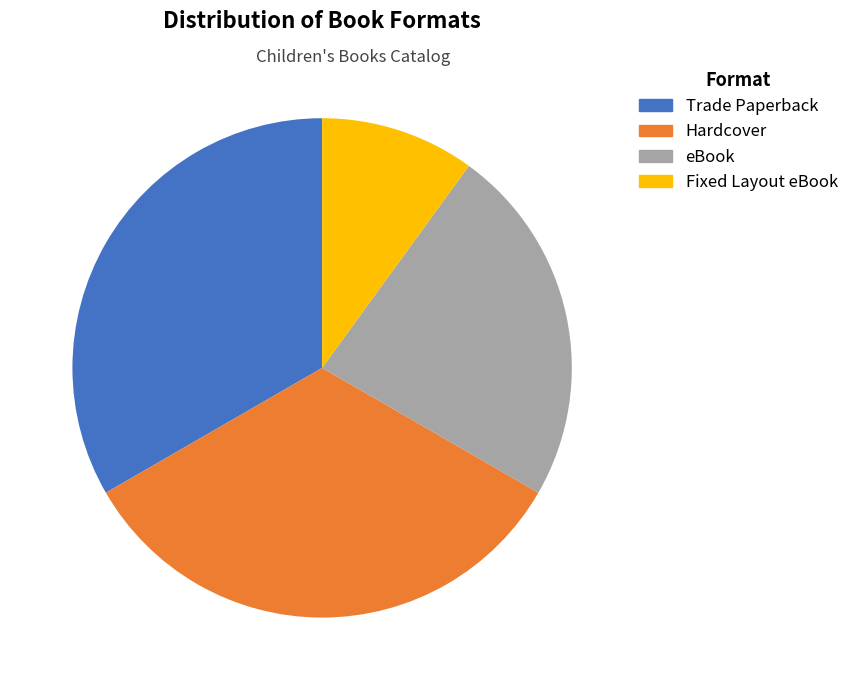

To the nearest percent, what percentage of the pie is Fixed Layout eBook?

10%